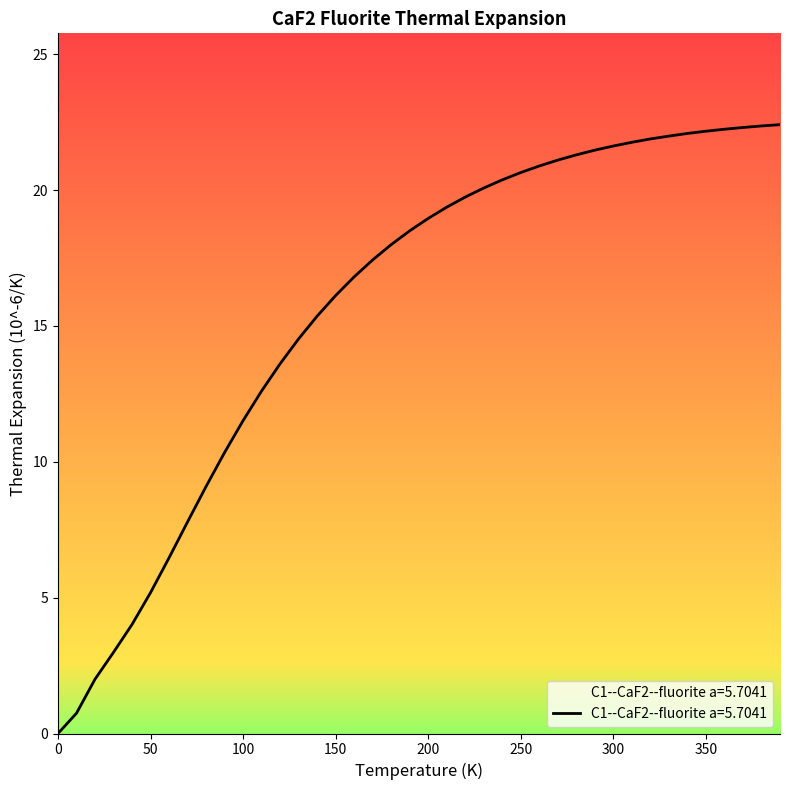

What is the maximum value shown in the chart?

22.4